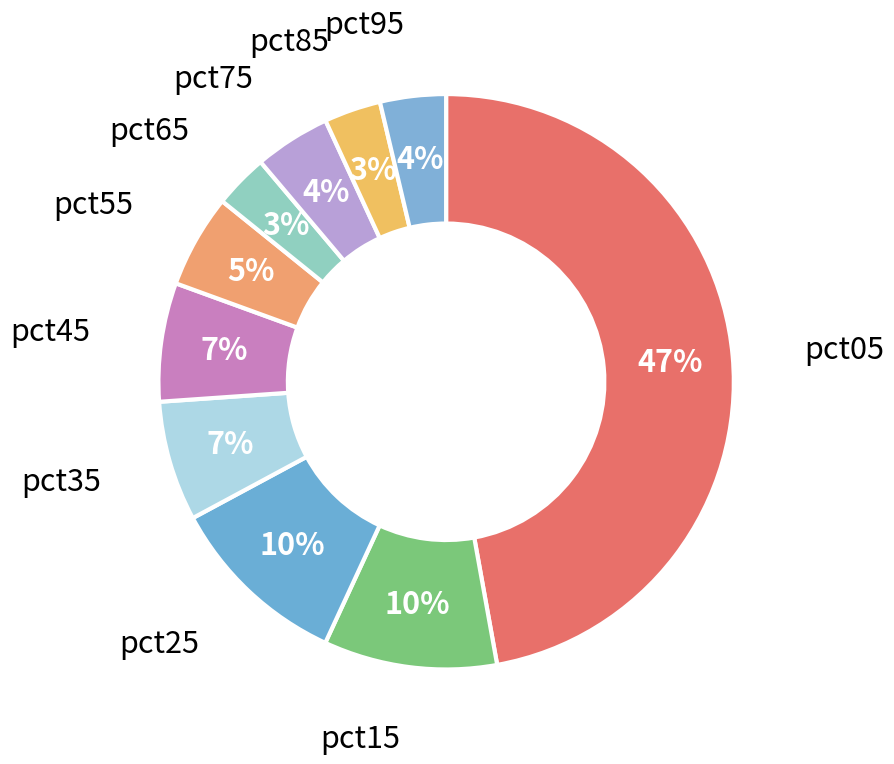

How many segments does this pie chart have?

10